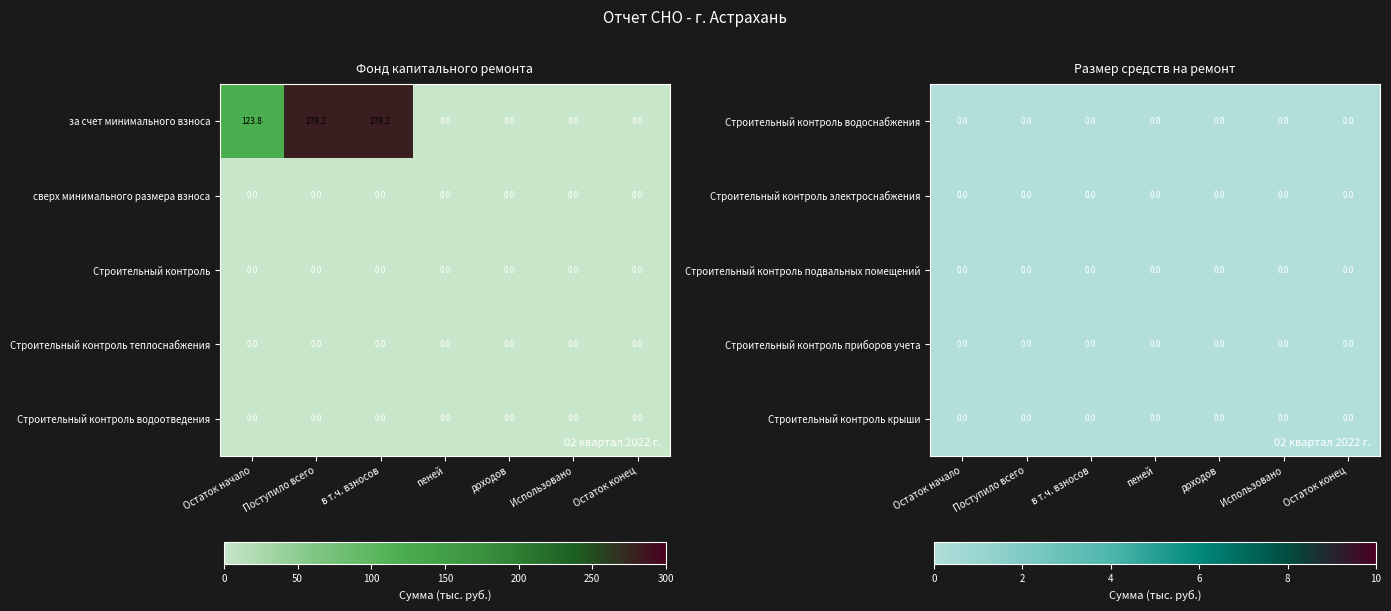

Is the value of Строительный контроль at Поступило всего greater than the value of Строительный контроль крыши at Поступило всего?

No